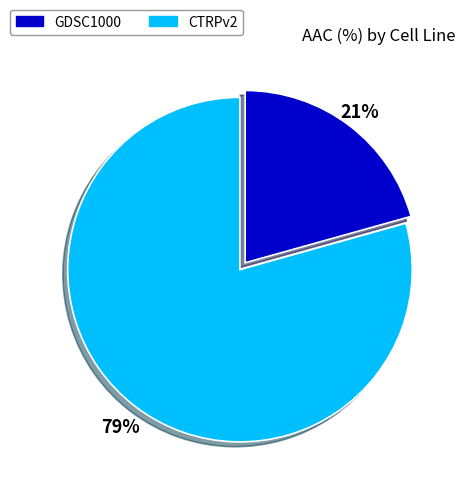

Do CTRPv2 and GDSC1000 together represent more than half of the pie?

Yes